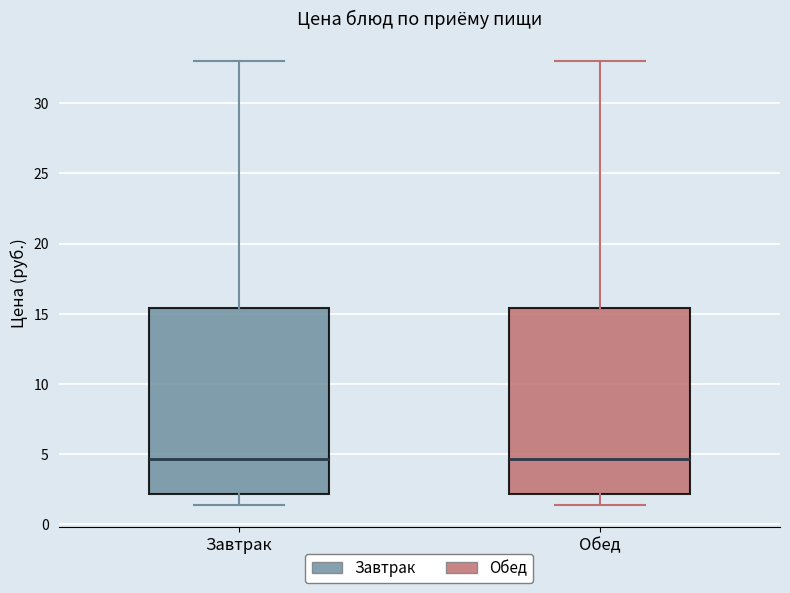

Reading left to right, read every box against the y-axis: the position of its median line, the range the box covers, and the ends of its whiskers. The values are not printed on the chart, so give them approximately, as read against the axis.

Завтрак: median 4.5, box 2.0 to 15.5, whiskers 1.5 to 33.0
Обед: median 4.5, box 2.0 to 15.5, whiskers 1.5 to 33.0